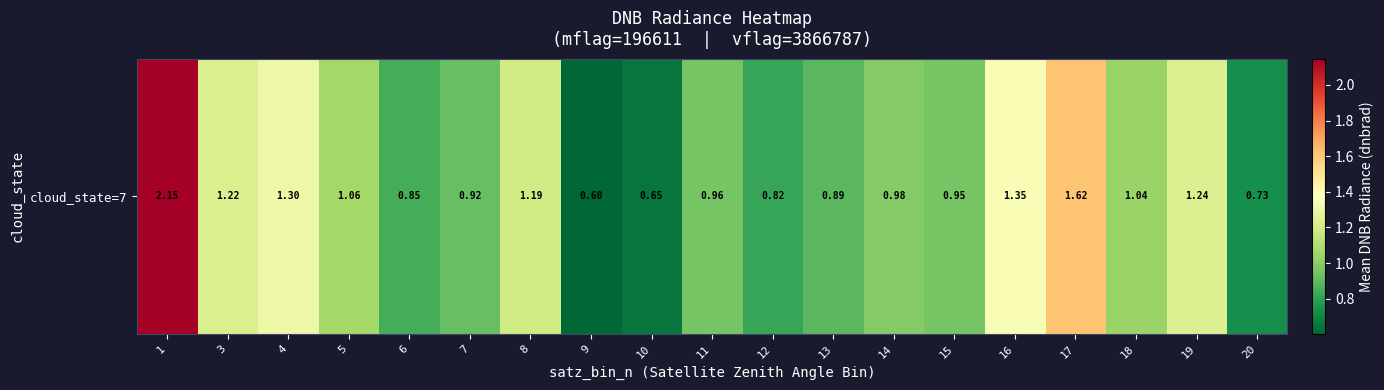

What is the average value?

1.1